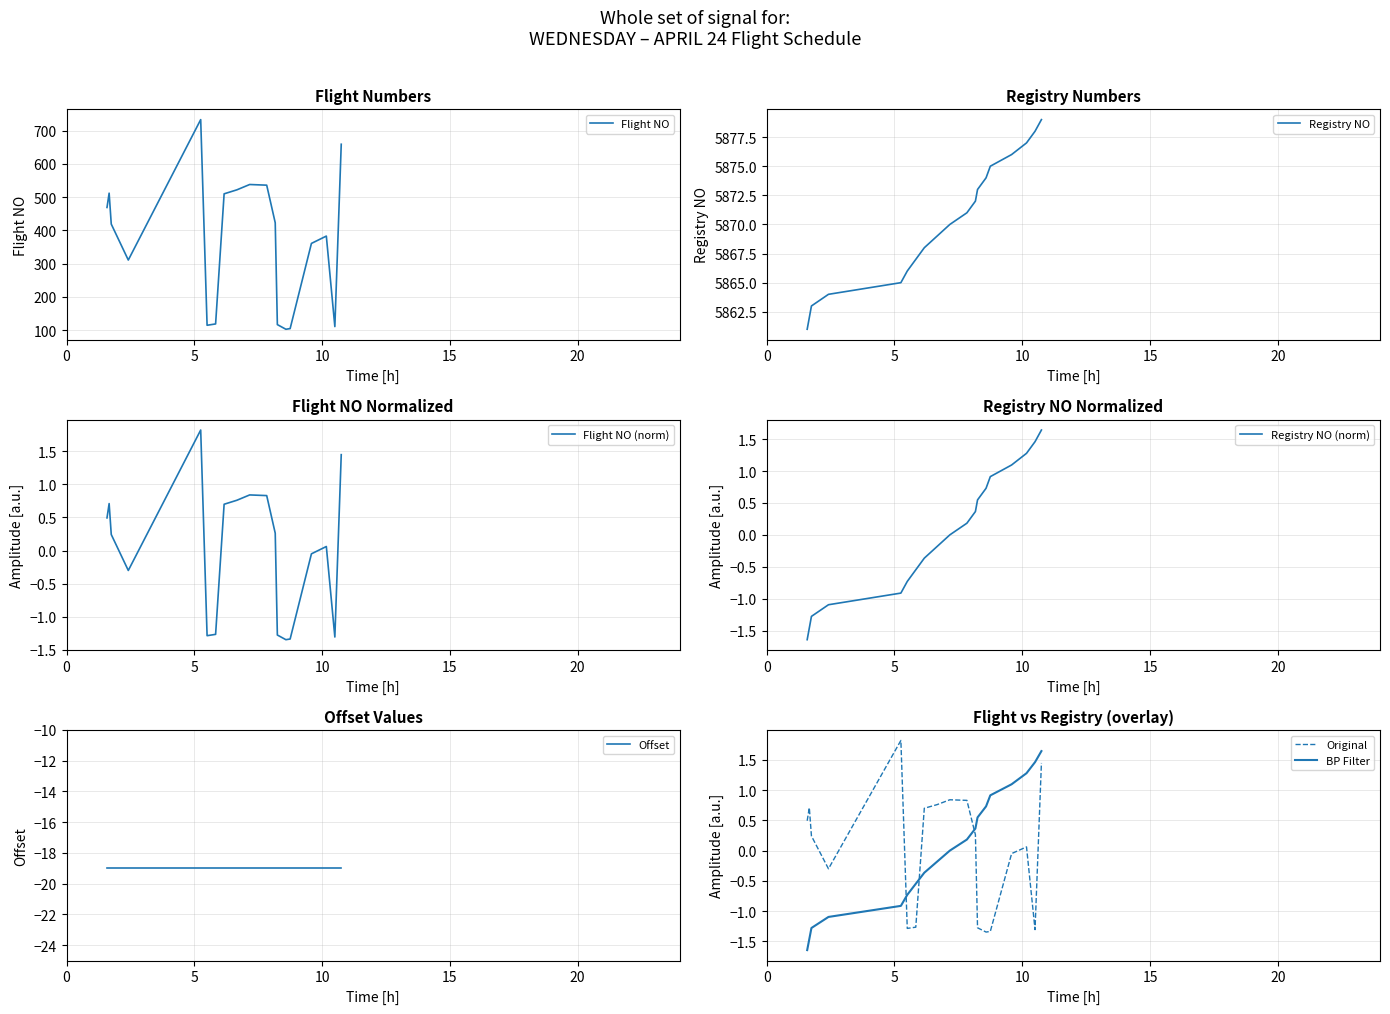

What is the lowest value of the Flight NO series?

103